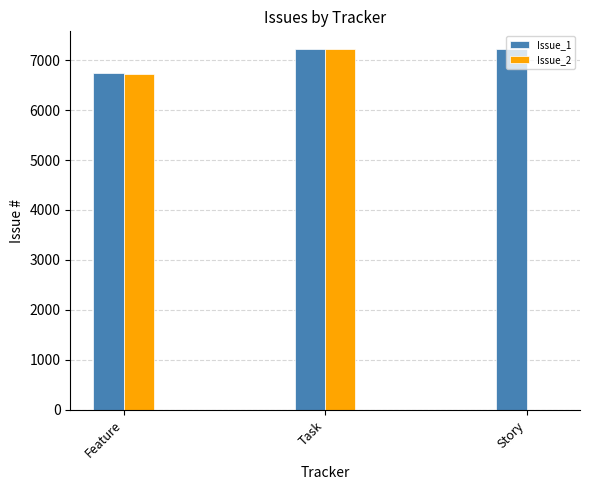

Count the number of categories in the chart.

3